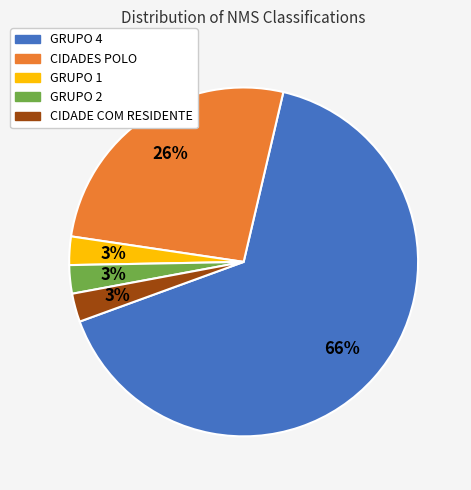

How many slices are in this pie chart?

5